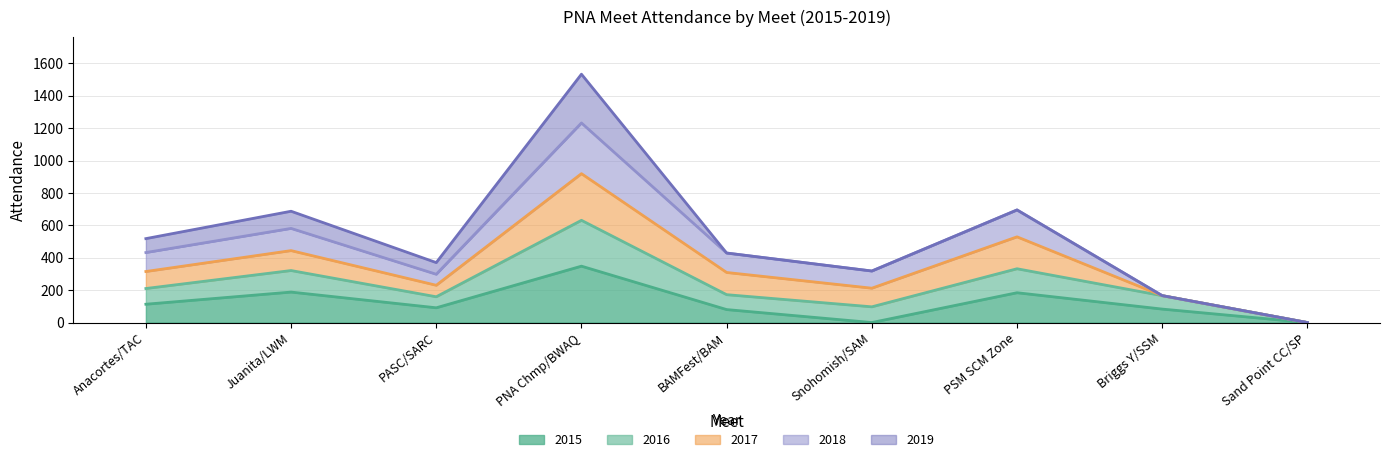

Is it true that 2015 equals 348 at PNA Chmp/BWAQ?

True